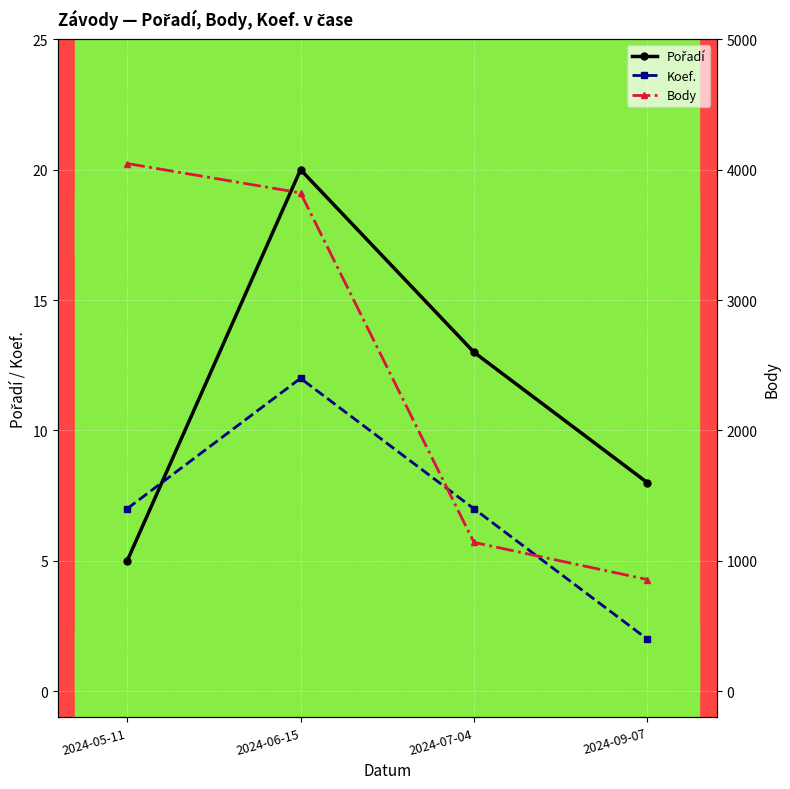

Is it true that Koef. equals 2 at 2024-09-07?

True